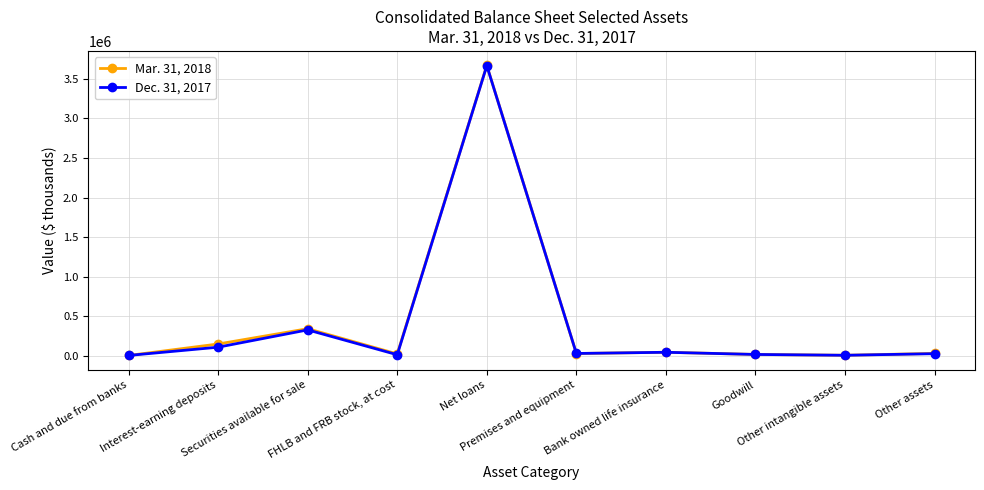

Is the value of Mar. 31, 2018 at Goodwill greater than the value of Dec. 31, 2017 at Net loans?

No